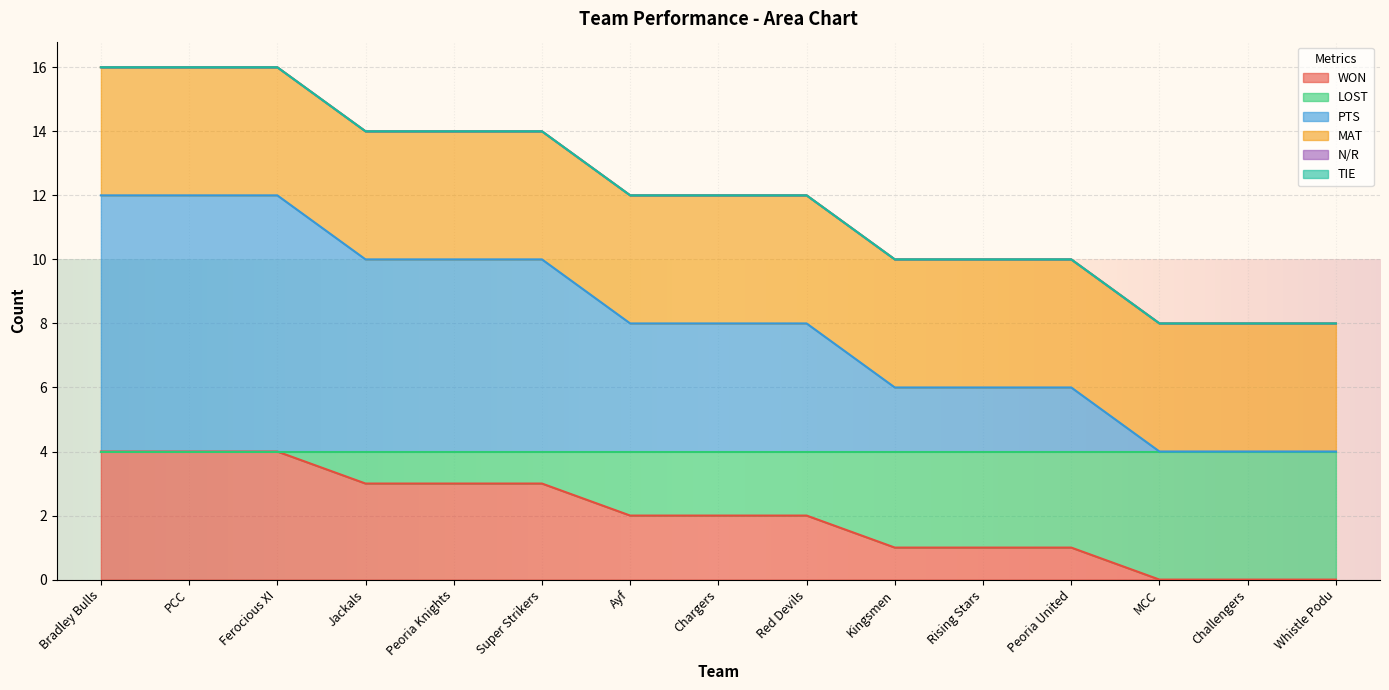

Does the chart display data point markers on the line(s)?

No